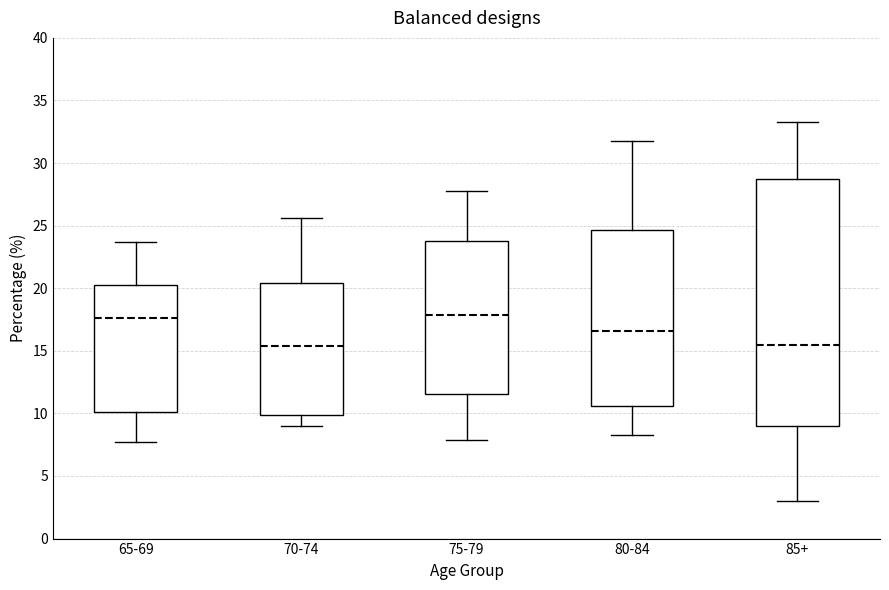

Where does the upper whisker of the box for 75-79 end on the y-axis? The values are not printed on the chart, so give them approximately, as read against the axis.

28.0